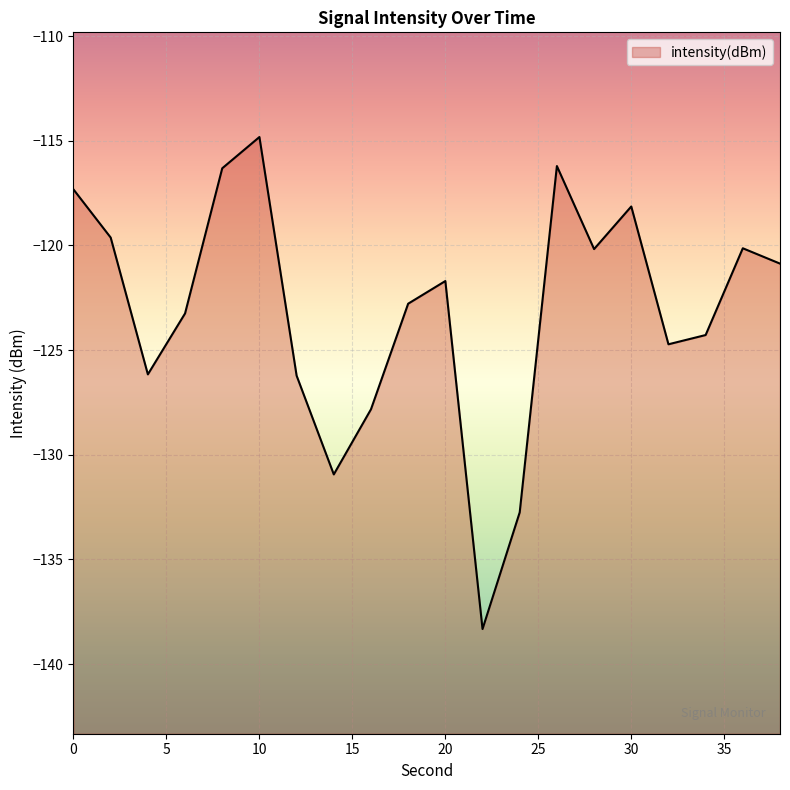

How many data points are above -121?

9